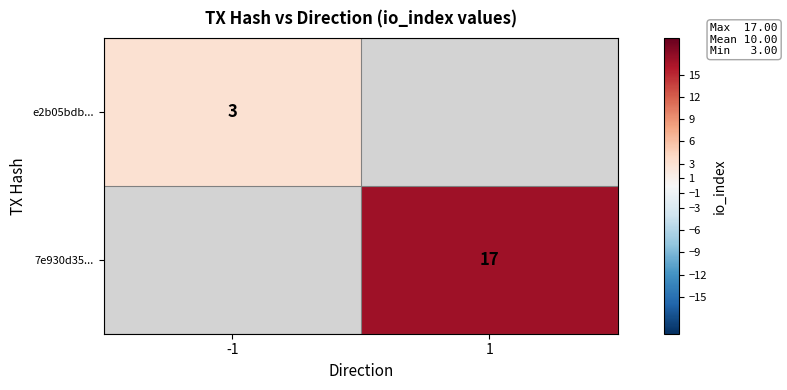

Is it true that 7e930d35... equals 4 at 1?

False